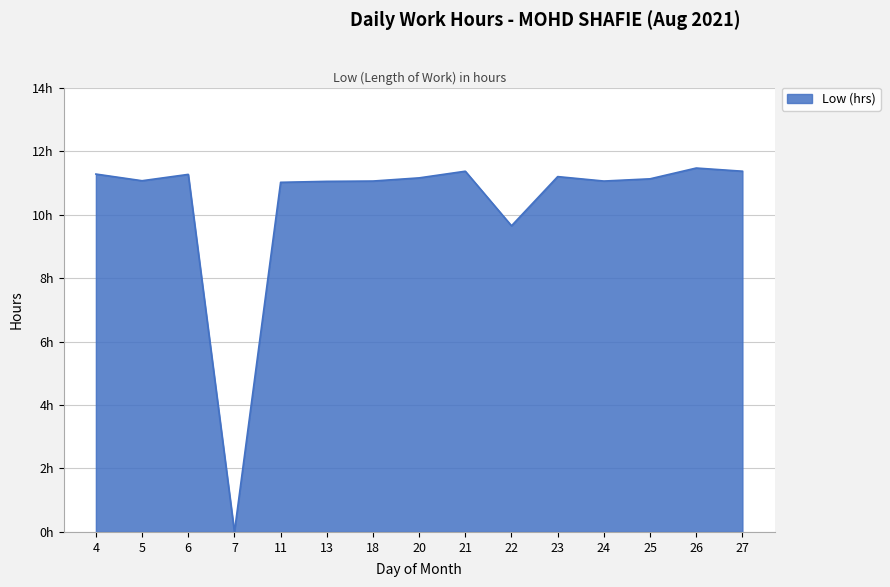

Does the chart have visible grid lines?

Yes